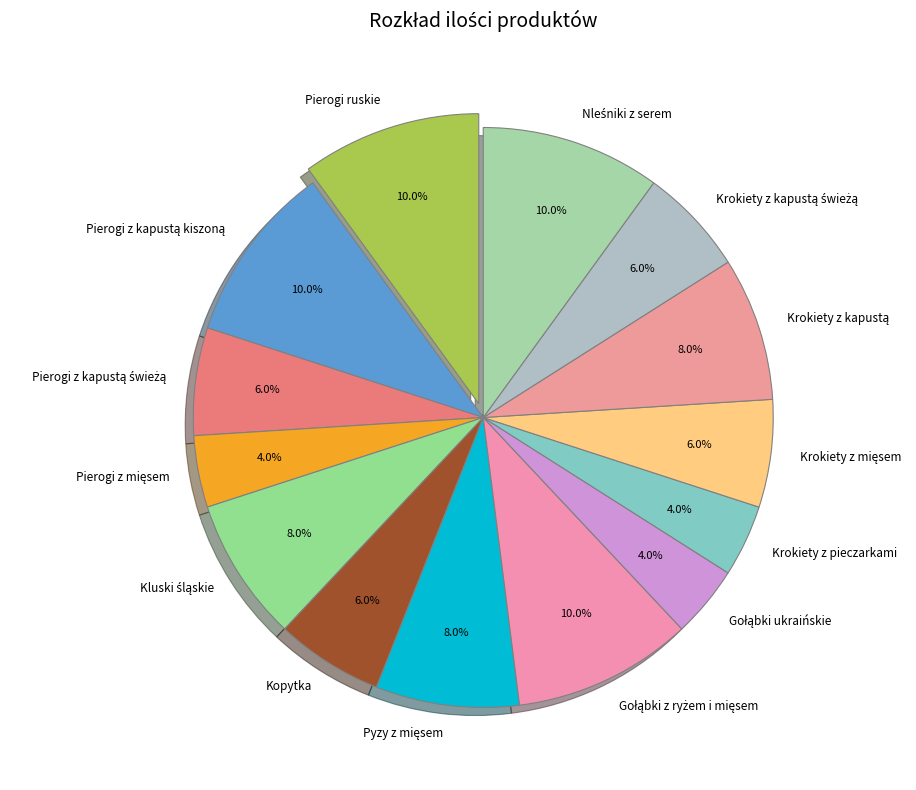

What portion of the pie excludes Kopytka?

94.0%